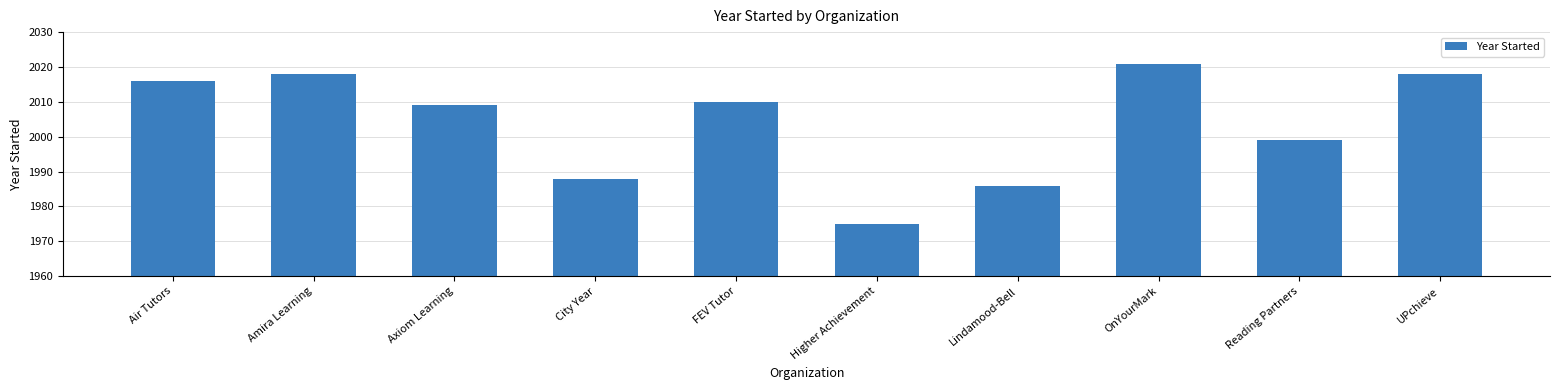

Reading left to right, extract all data points from this chart.

2016	2018	2009	1988	2010	1975	1986	2021	1999	2018